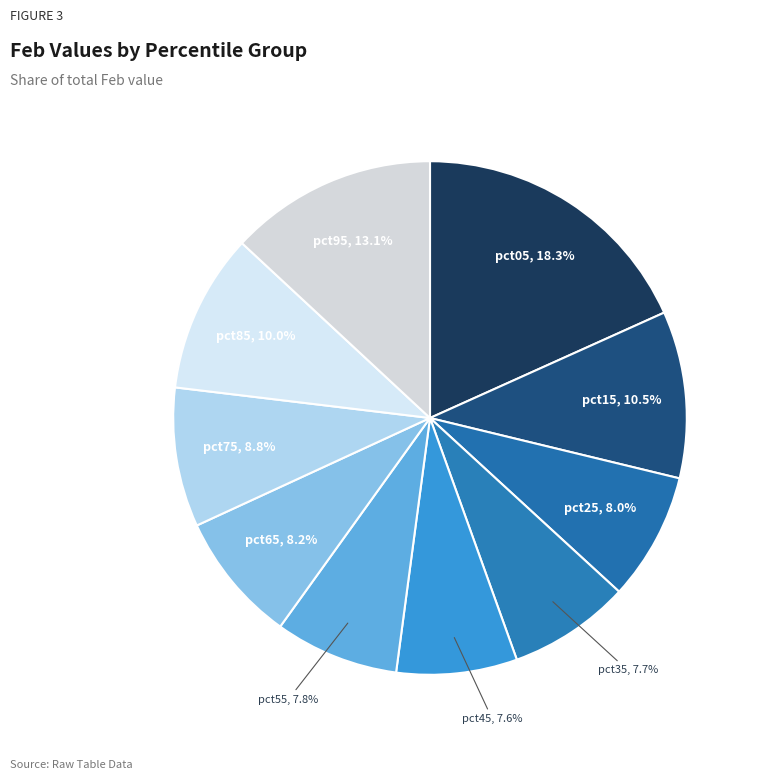

How many segments does this pie chart have?

10